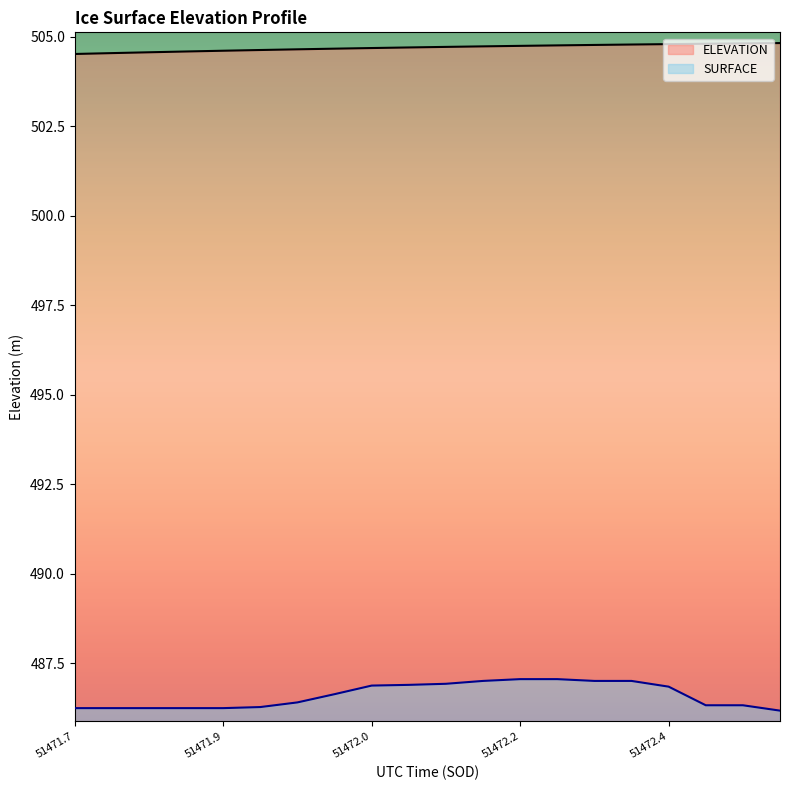

Count the number of categories in the chart.

20